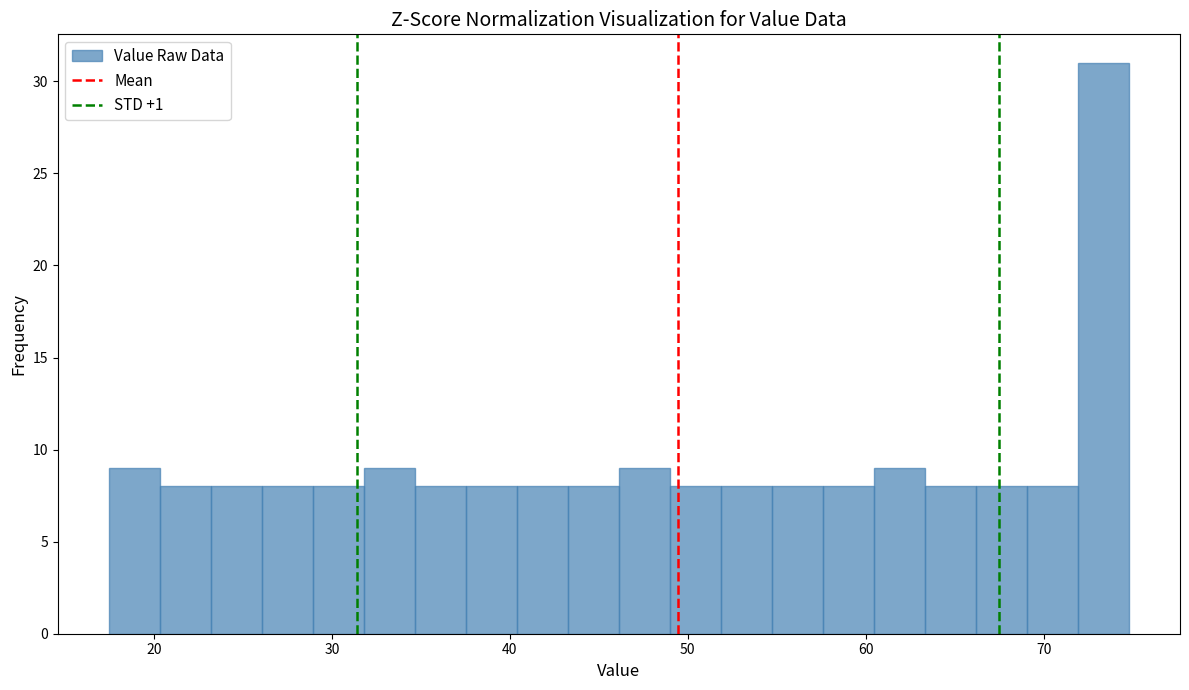

Read against the x-axis, roughly where is the centre of the tallest bar?

73